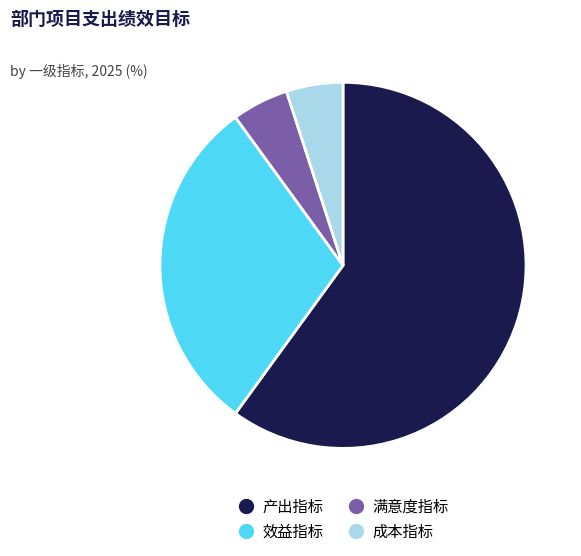

Which slice is the largest?

产出指标